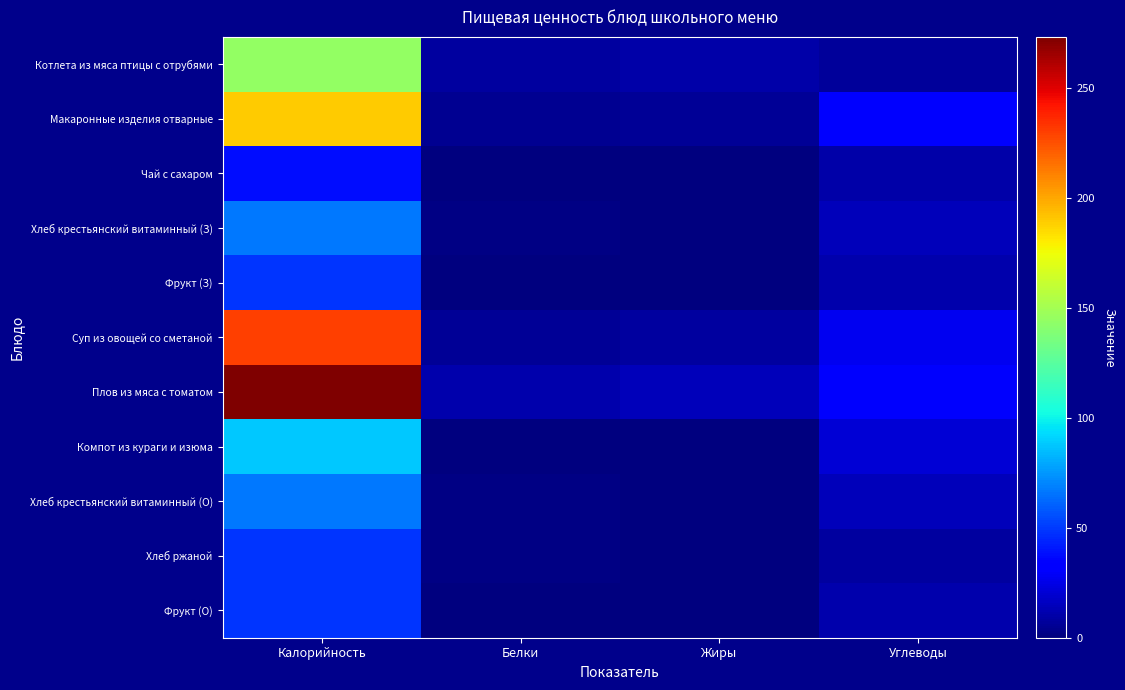

How many distinct data groups are displayed?

11